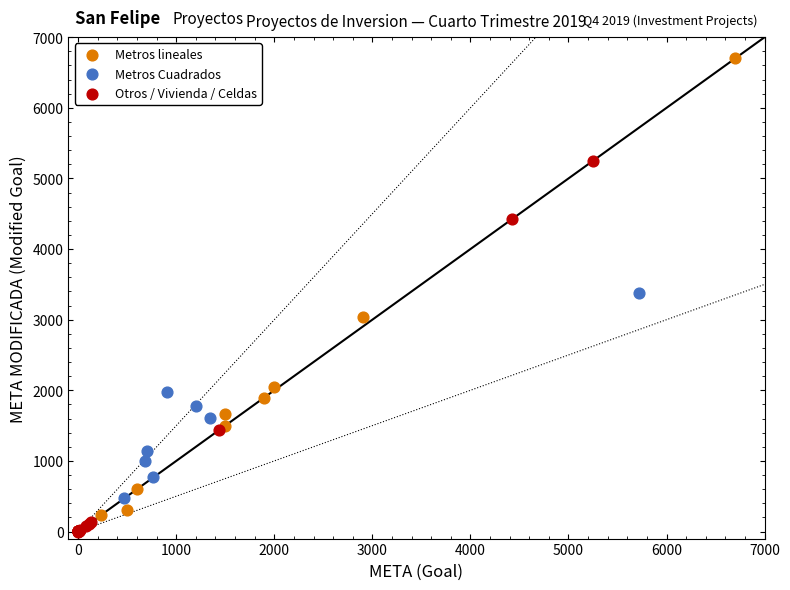

Which series has the largest Y range (max minus min)?

Metros lineales